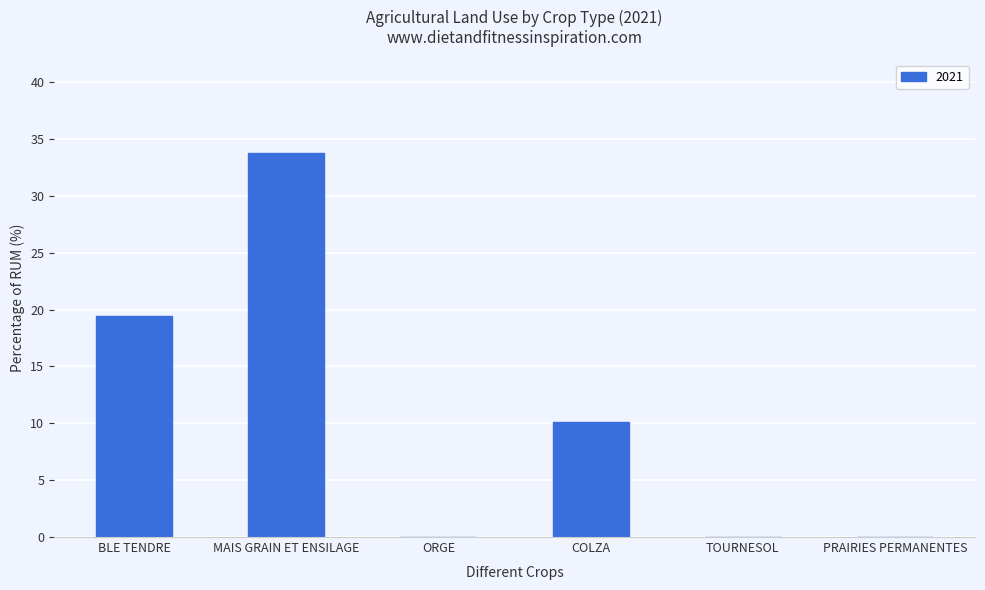

At which label is the value closest to 16?

BLE TENDRE